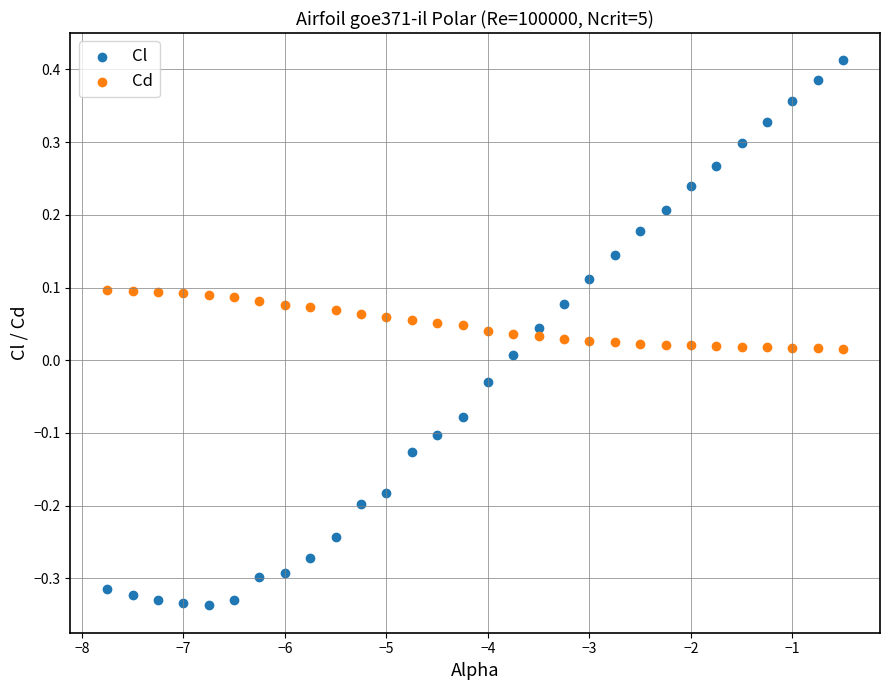

Across all data points, what is the range of Y values (max minus min)?

0.7